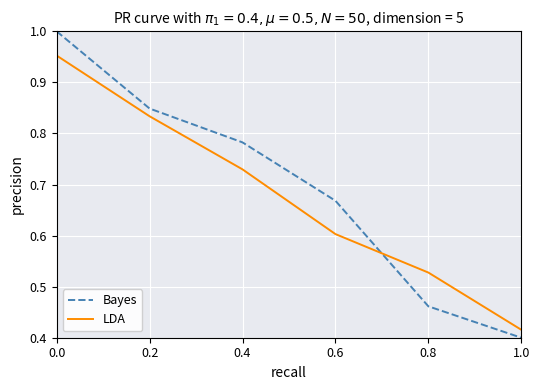

The value of Bayes at 0.0 is 1.0. True or false?

True